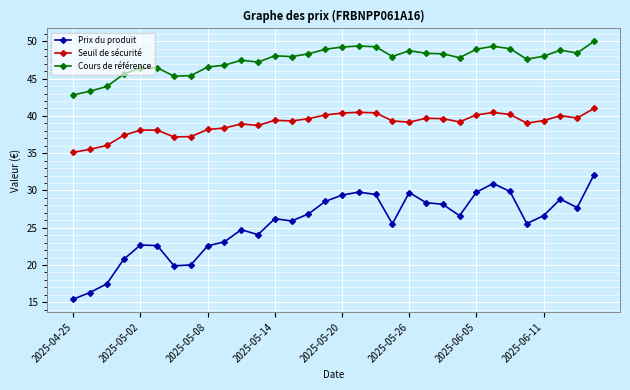

True or false: Cours de référence has more than 0 interior local peaks.

True